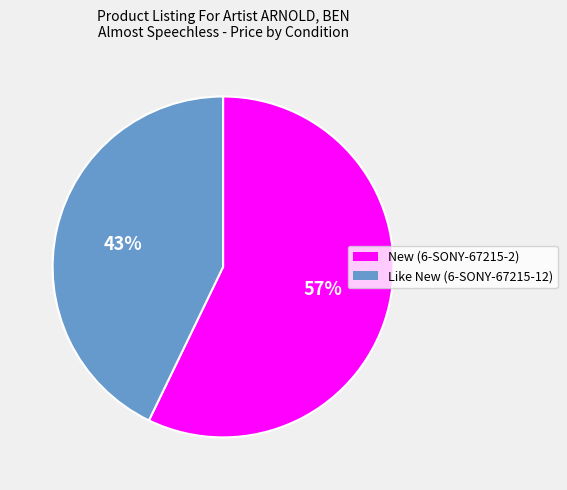

What is the ratio of the value at New (6-SONY-67215-2) to the value at Like New (6-SONY-67215-12)?

1.3